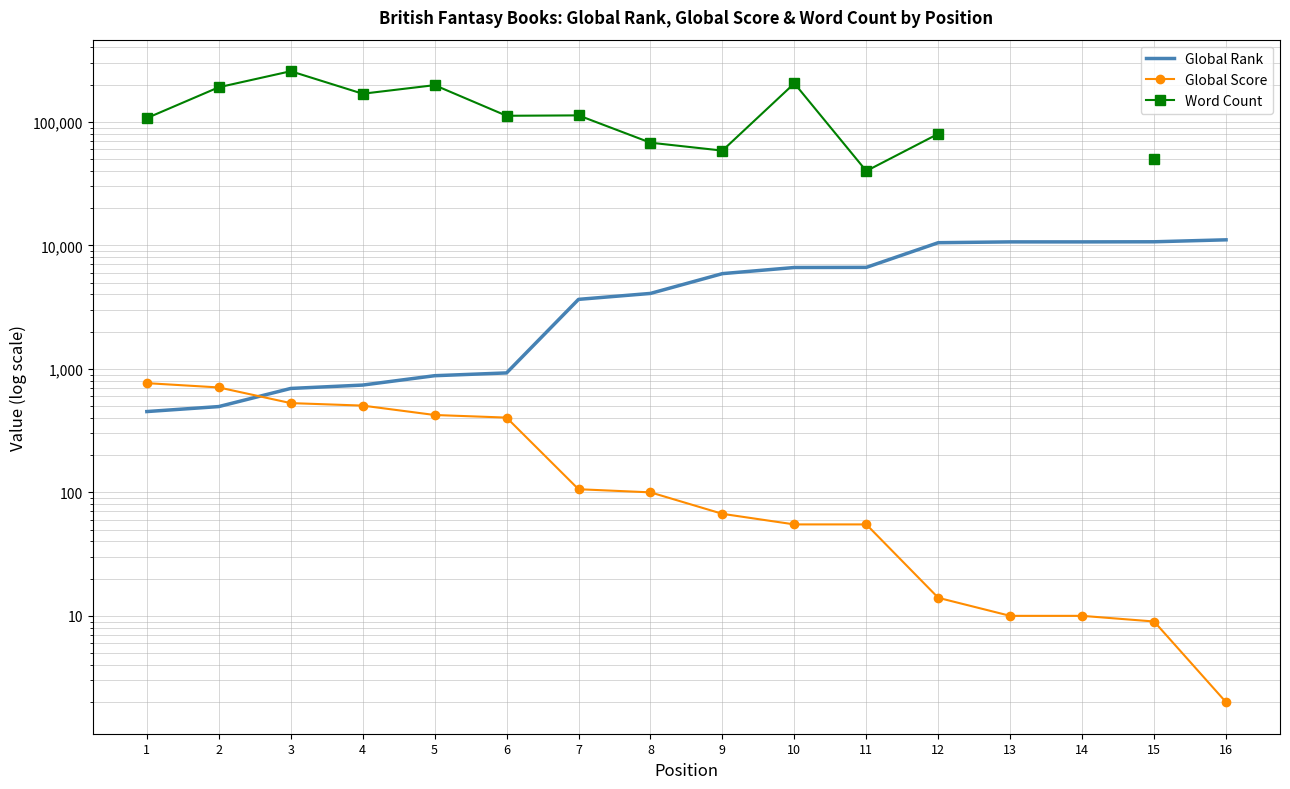

At which label does Word Count reach its minimum?

11